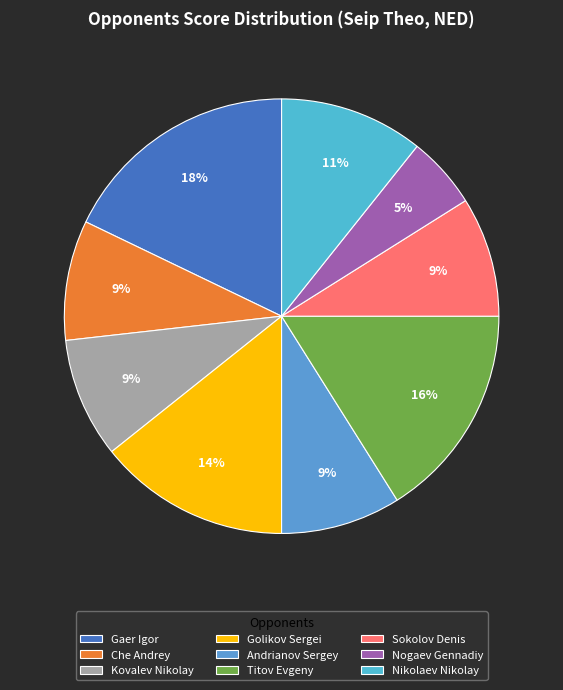

Which category has the smallest portion of the pie?

Nogaev Gennadiy